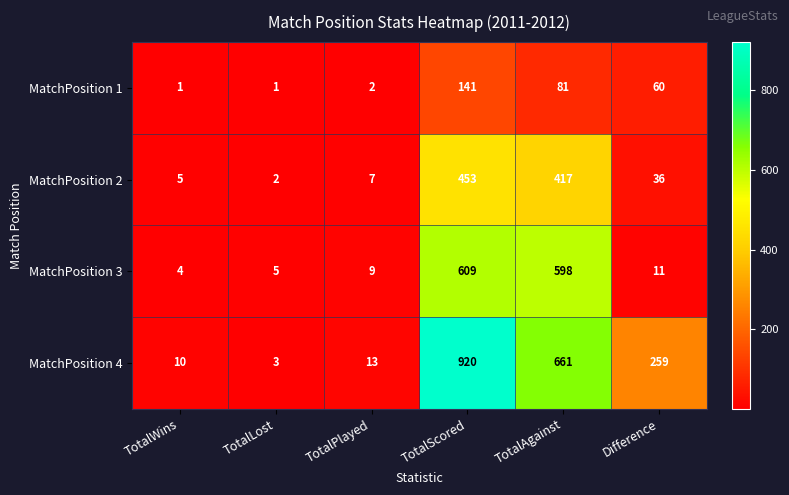

The MatchPosition 2 series shows 1 at TotalLost. True or false?

False